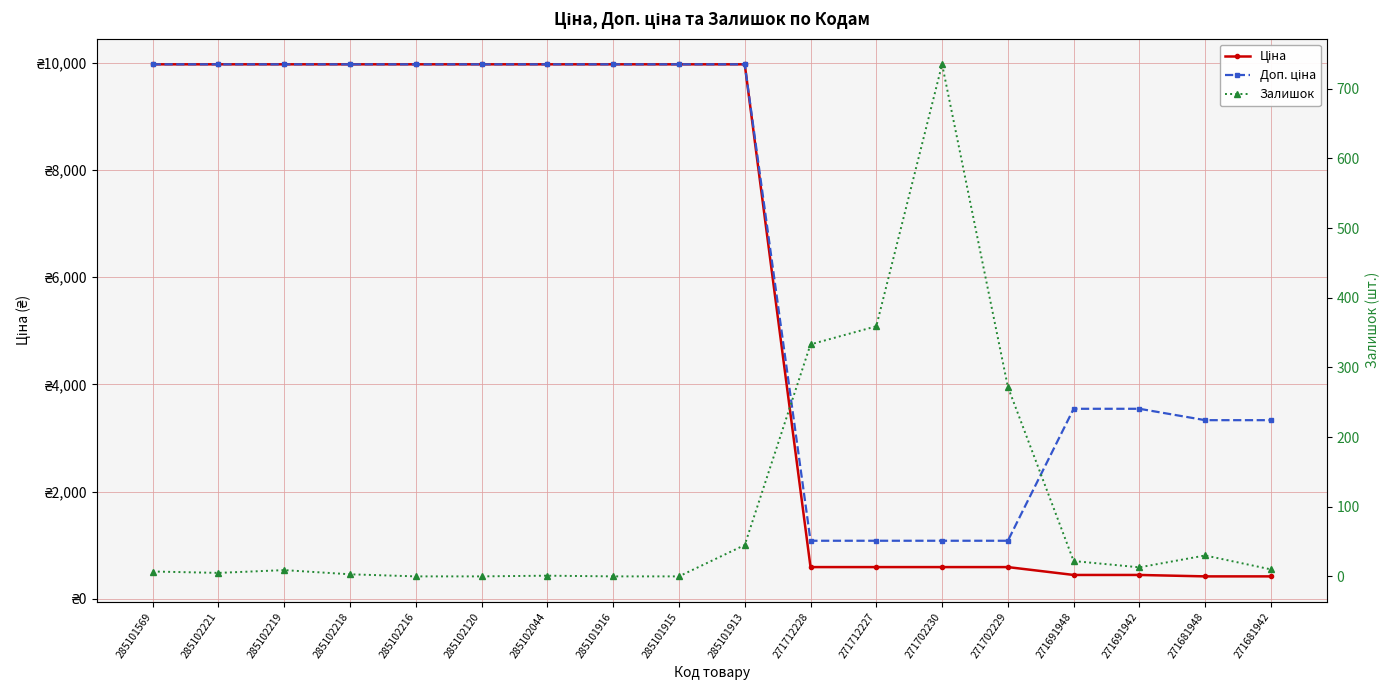

In Залишок, how many points are lower than both neighbors (excluding endpoints)?

2